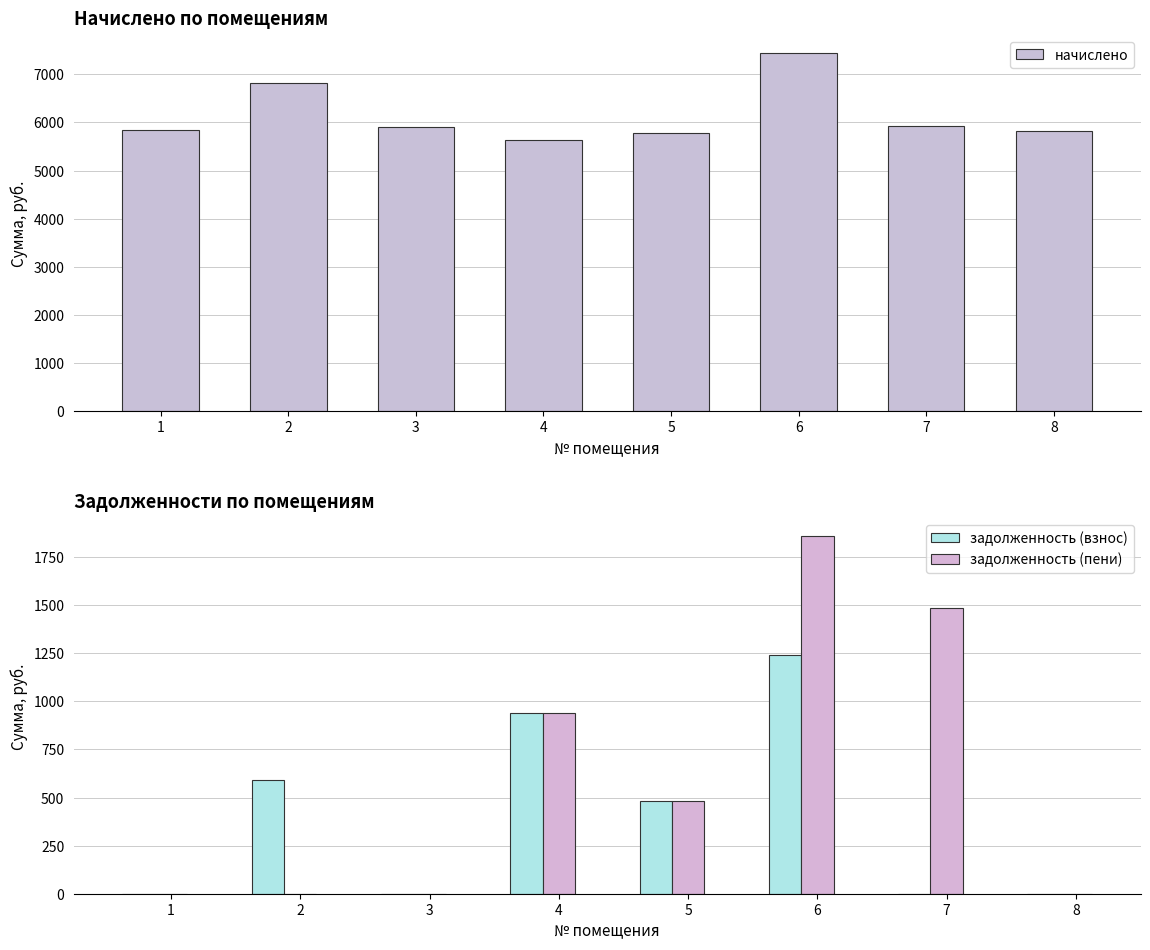

Count the number of categories in the chart.

8